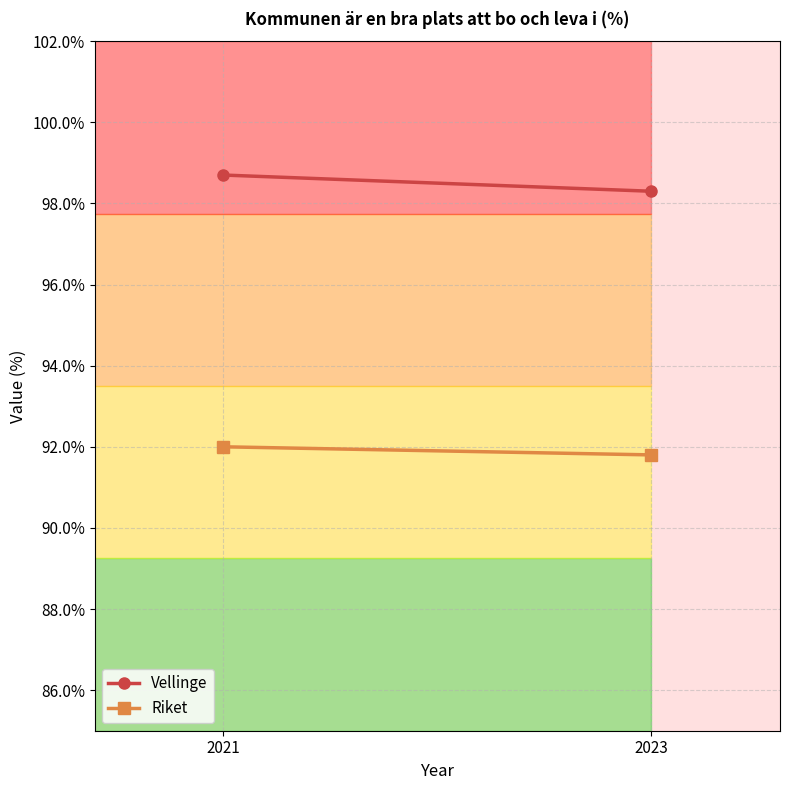

Which category has the lowest value in the Riket series?

2023